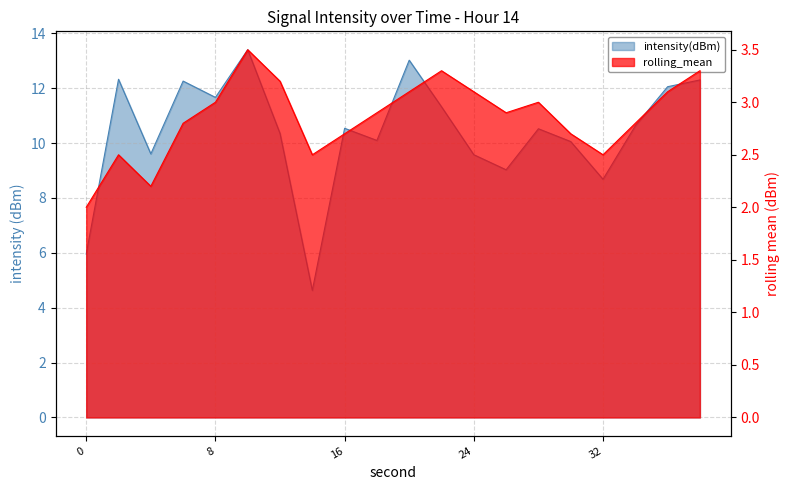

Reading left to right, list all the values displayed in this chart.

intensity(dBm): 0=6.0	2=12.3	4=9.6	6=12.3	8=11.7	10=13.4	12=10.4	14=4.6	16=10.5	18=10.1	20=13.0	22=11.3	24=9.6	26=9.0	28=10.5	30=10.1	32=8.7	34=10.6	36=12.1	38=12.3
rolling_mean: 0=2.0	2=2.5	4=2.2	6=2.8	8=3.0	10=3.5	12=3.2	14=2.5	16=2.7	18=2.9	20=3.1	22=3.3	24=3.1	26=2.9	28=3.0	30=2.7	32=2.5	34=2.8	36=3.1	38=3.3